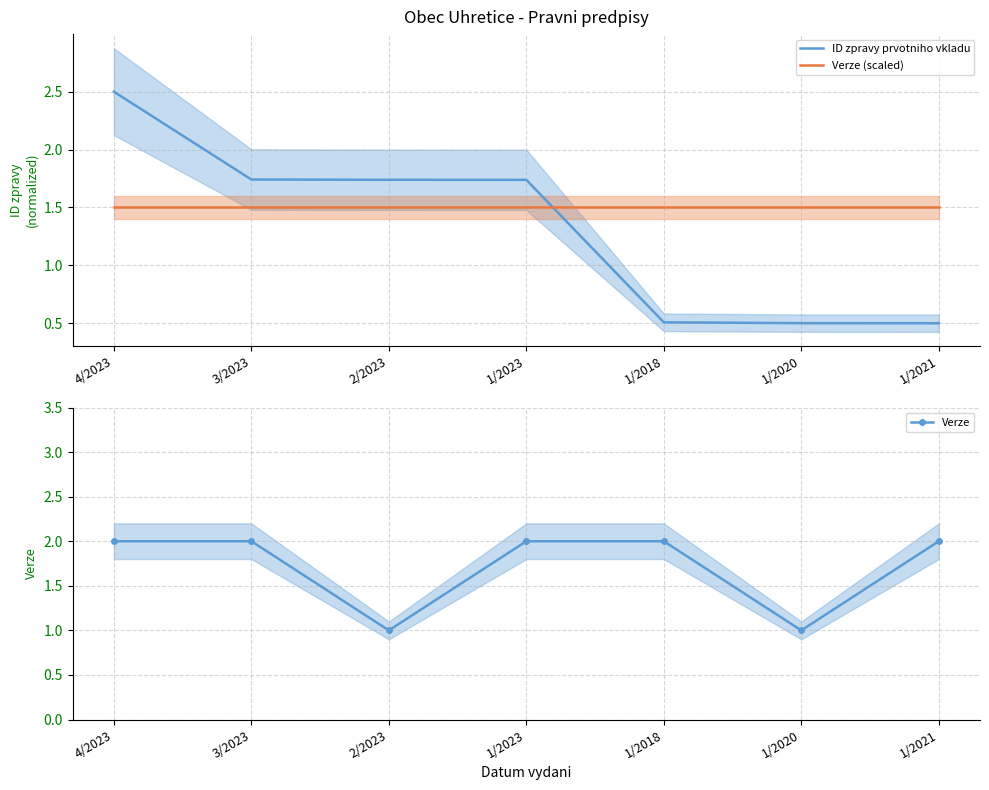

Reading left to right, what are all the values shown in this chart?

ID zpravy prvotniho vkladu: 4/2023=2.5	3/2023=1.7	2/2023=1.7	1/2023=1.7	1/2018=0.5	1/2020=0.5	1/2021=0.5
Verze (scaled): 4/2023=1.5	3/2023=1.5	2/2023=1.5	1/2023=1.5	1/2018=1.5	1/2020=1.5	1/2021=1.5
Verze: 4/2023=2.0	3/2023=2.0	2/2023=1.0	1/2023=2.0	1/2018=2.0	1/2020=1.0	1/2021=2.0